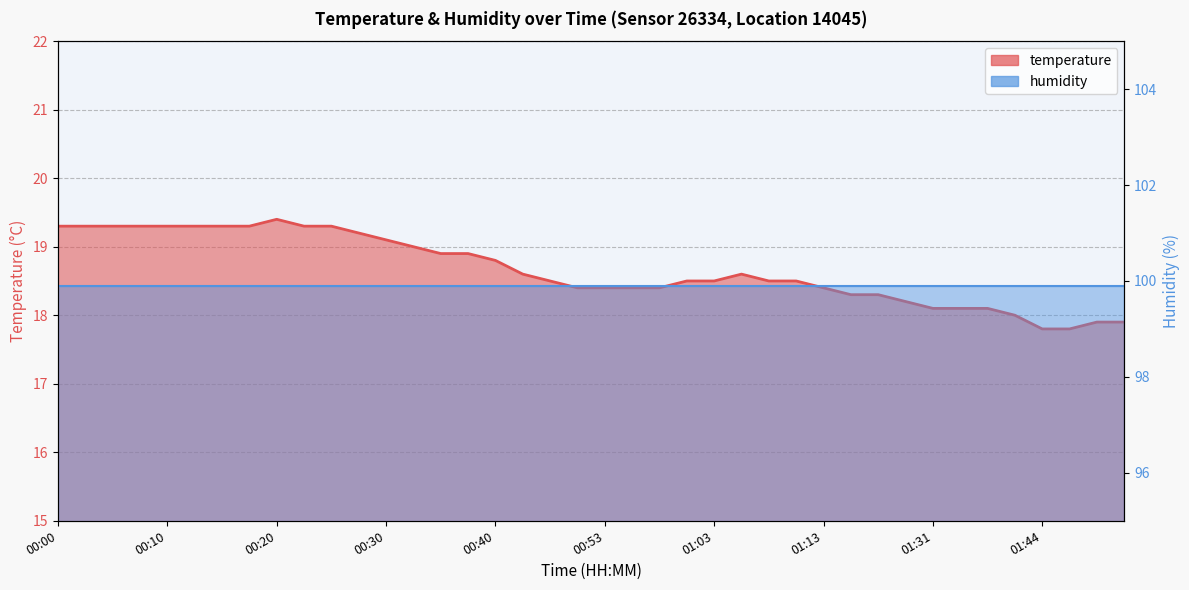

Reading left to right, extract all data points from this chart.

19.3	19.3	19.3	19.3	19.3	19.3	19.3	19.3	19.4	19.3	19.3	19.2	19.1	19.0	18.9	18.9	18.8	18.6	18.5	18.4	18.4	18.4	18.4	18.5	18.5	18.6	18.5	18.5	18.4	18.3	18.3	18.2	18.1	18.1	18.1	18.0	17.8	17.8	17.9	17.9